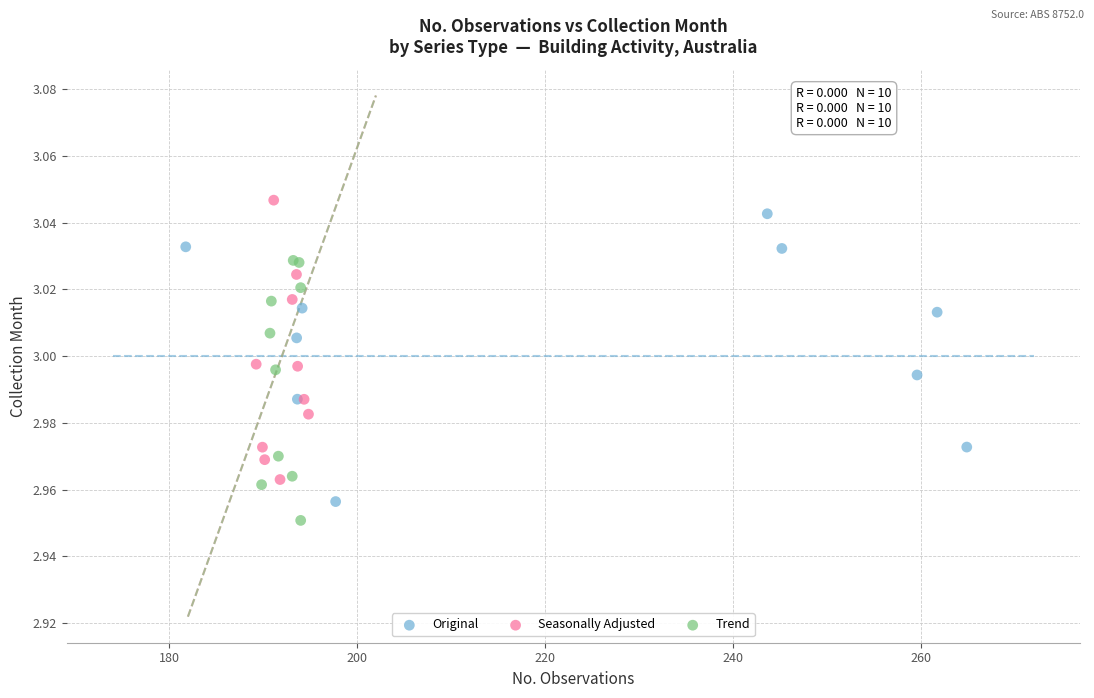

Which series contains the lowest Y value?

Trend